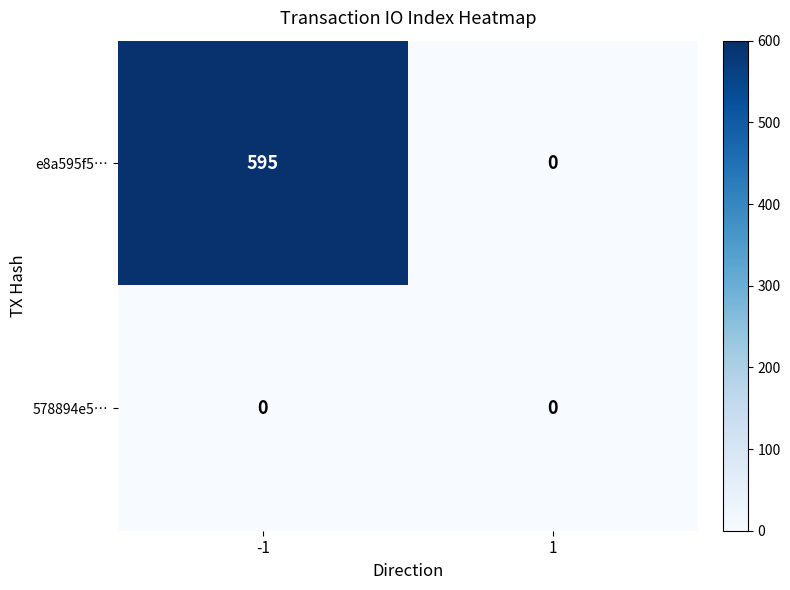

At which category is the sum across all series the highest?

-1